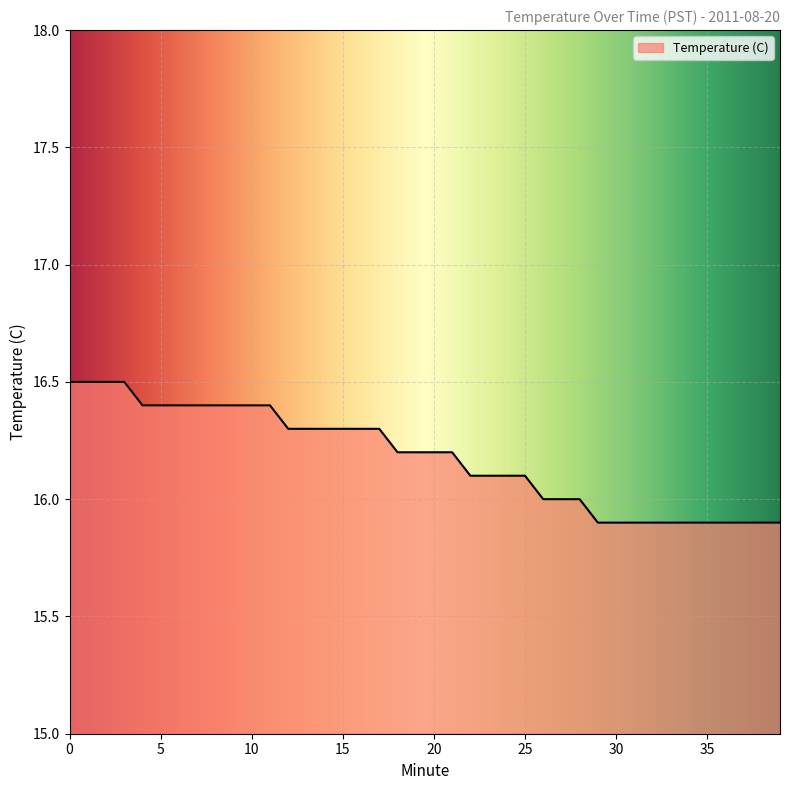

What is the smallest value displayed?

15.9